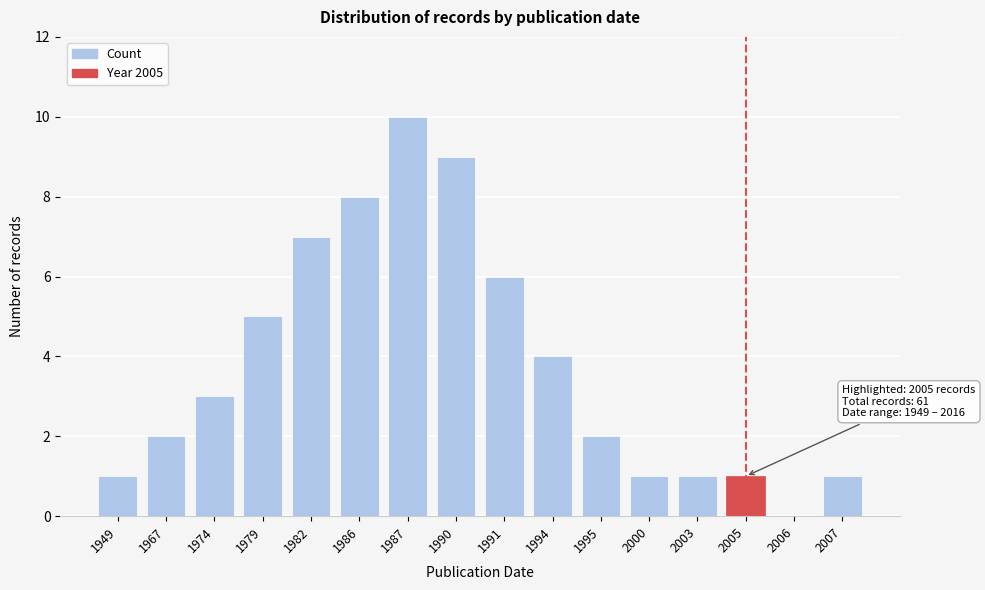

Reading left to right, list all the values displayed in this chart.

1949=1	1967=2	1974=3	1979=5	1982=7	1986=8	1987=10	1990=9	1991=6	1994=4	1995=2	2000=1	2003=1	2005=1	2006=0	2007=1